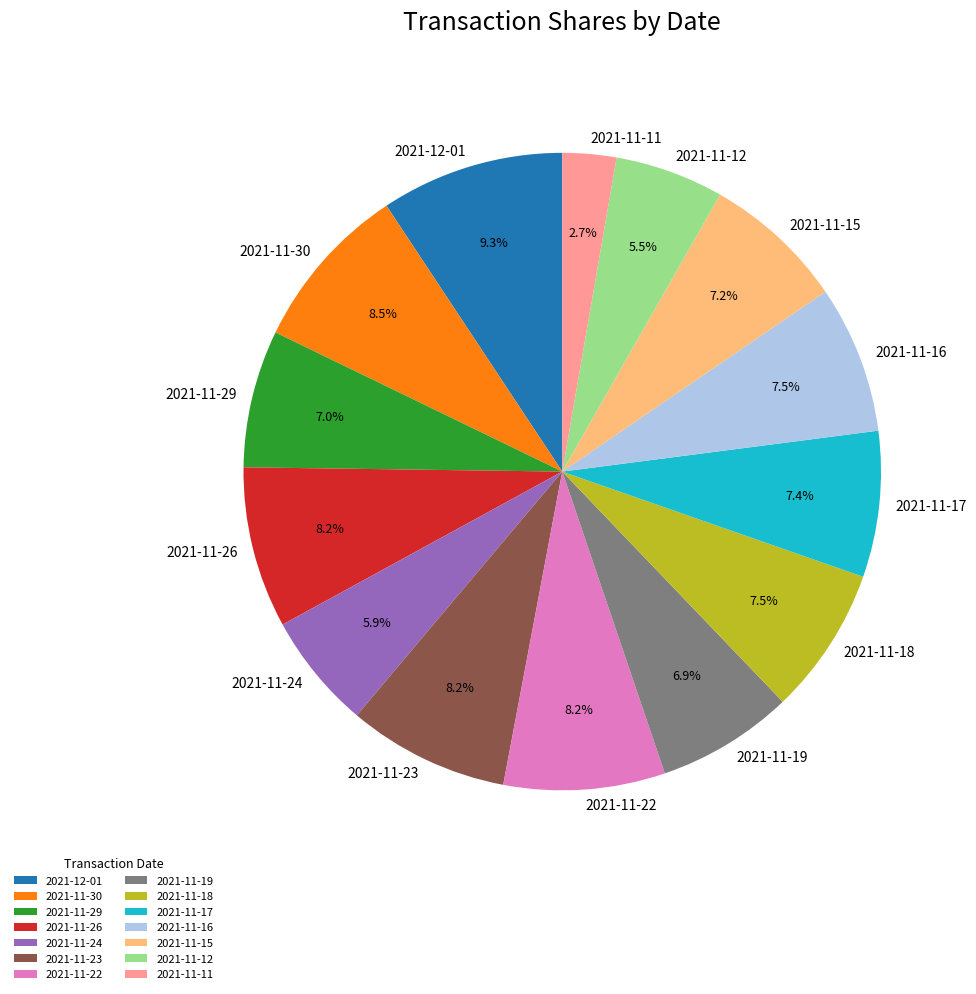

Between 2021-11-16 and 2021-11-29, which is larger?

2021-11-16